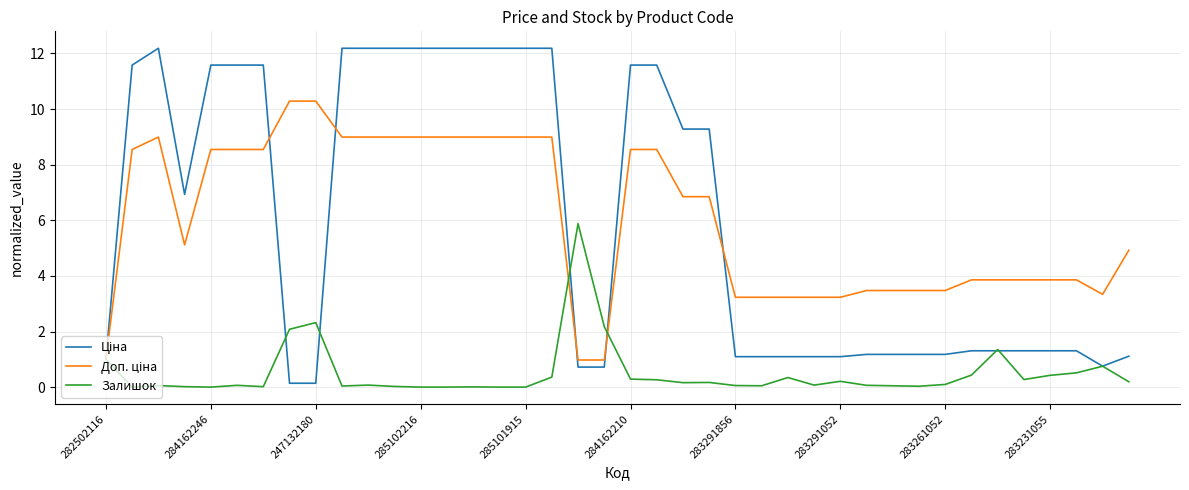

What is the greatest value displayed?

12.2